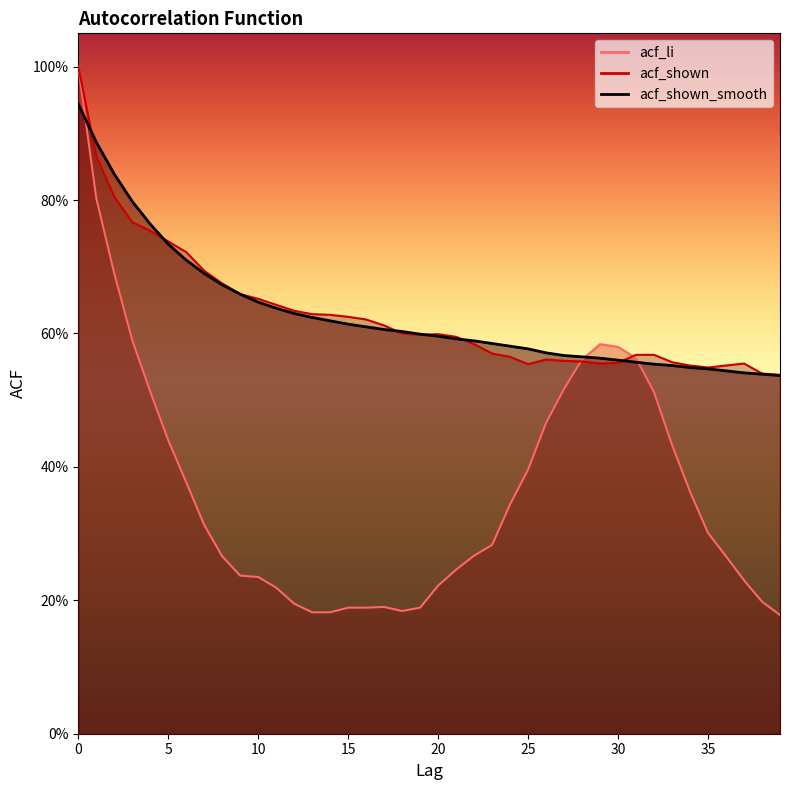

Is it true that acf_shown equals 0.9 at 12?

False